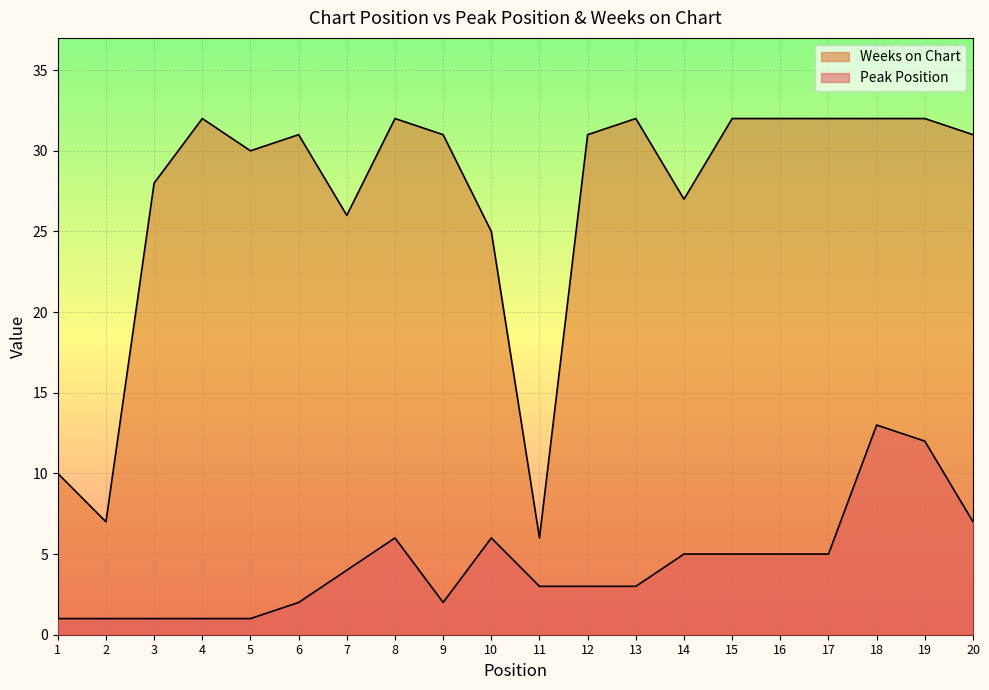

How many lines are shown in the chart?

2